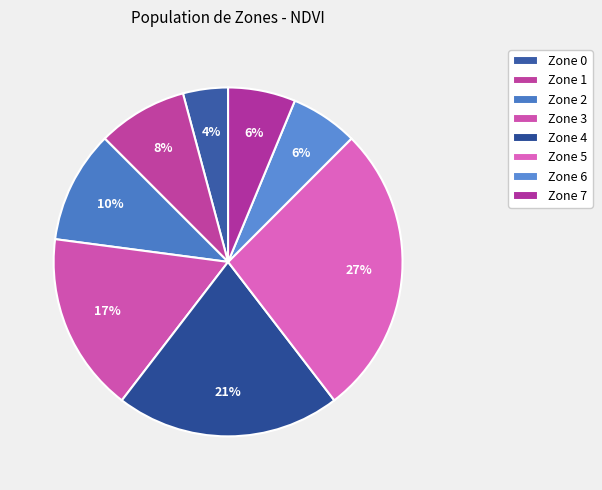

Is it true that Zone 2 is 10% of the pie?

True